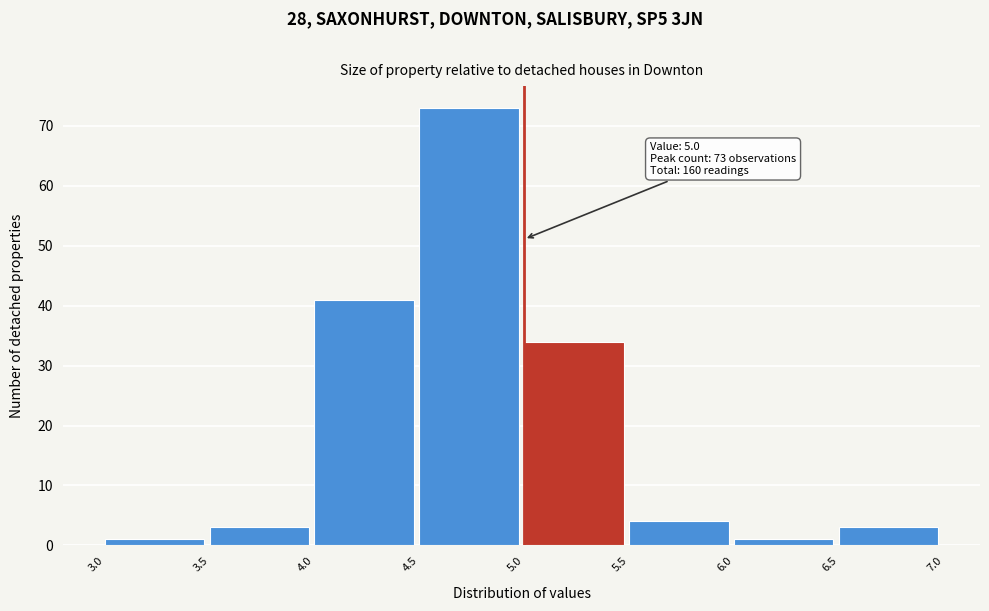

Which range on the x-axis has the tallest bar?

4.5 to 5.0